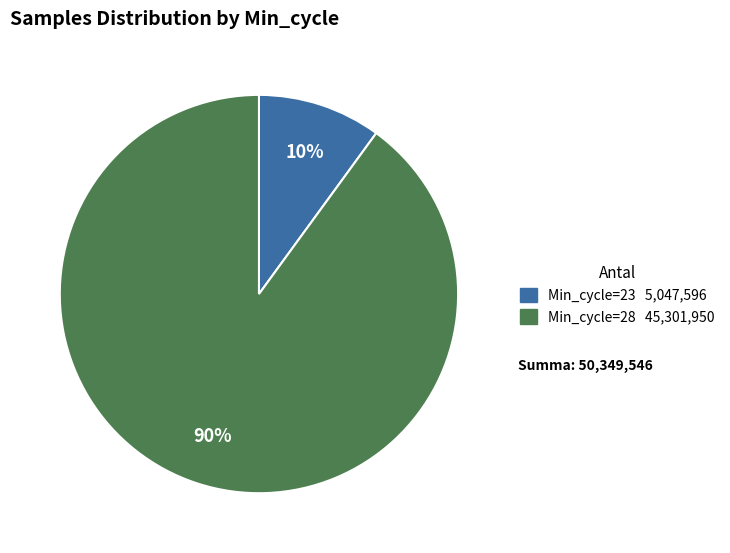

Does any single category account for the majority?

Yes